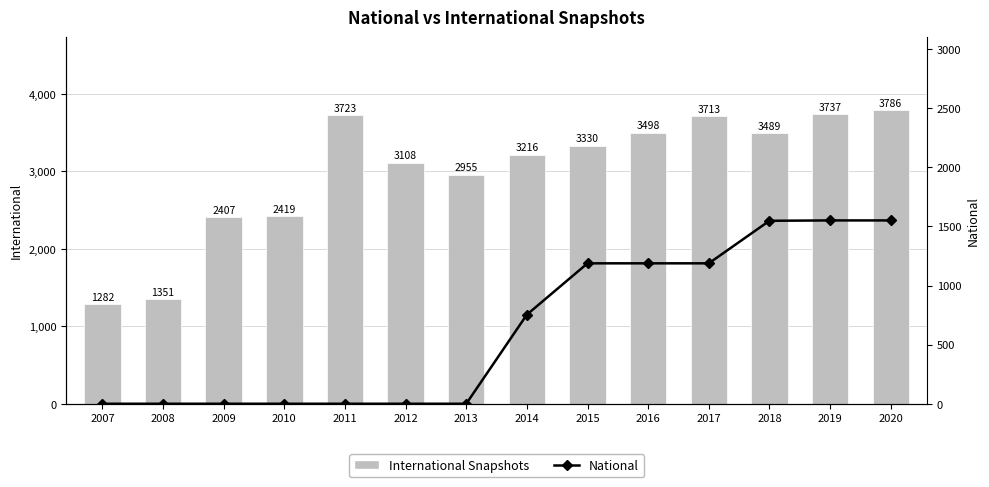

What is the total value across all series at 2009?

2407